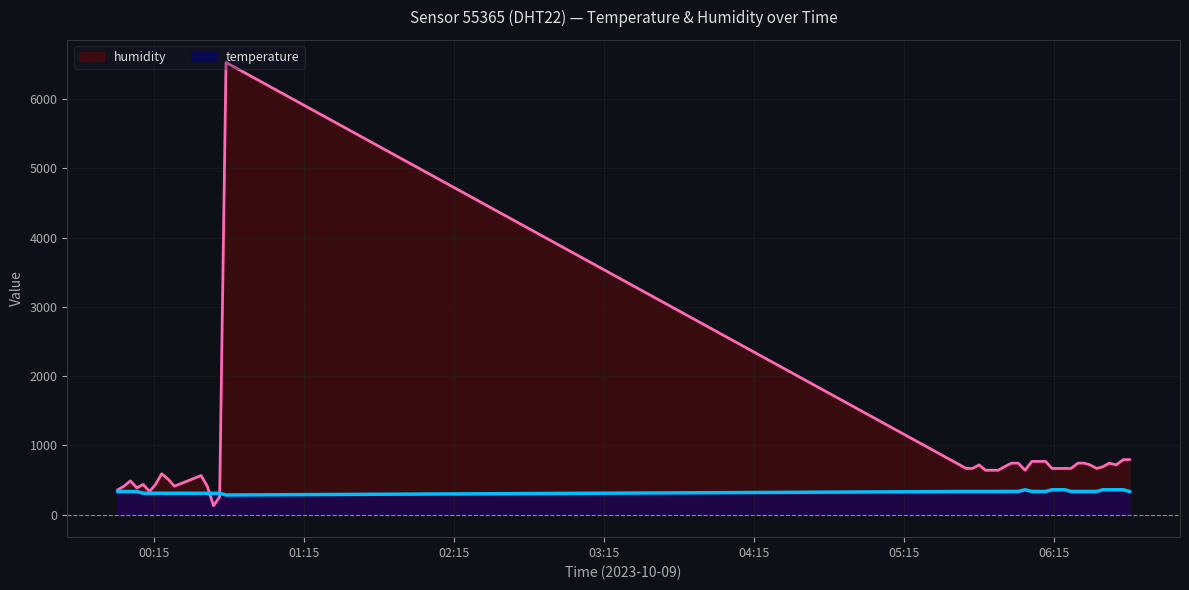

What is the average value of the temperature series?

330.0